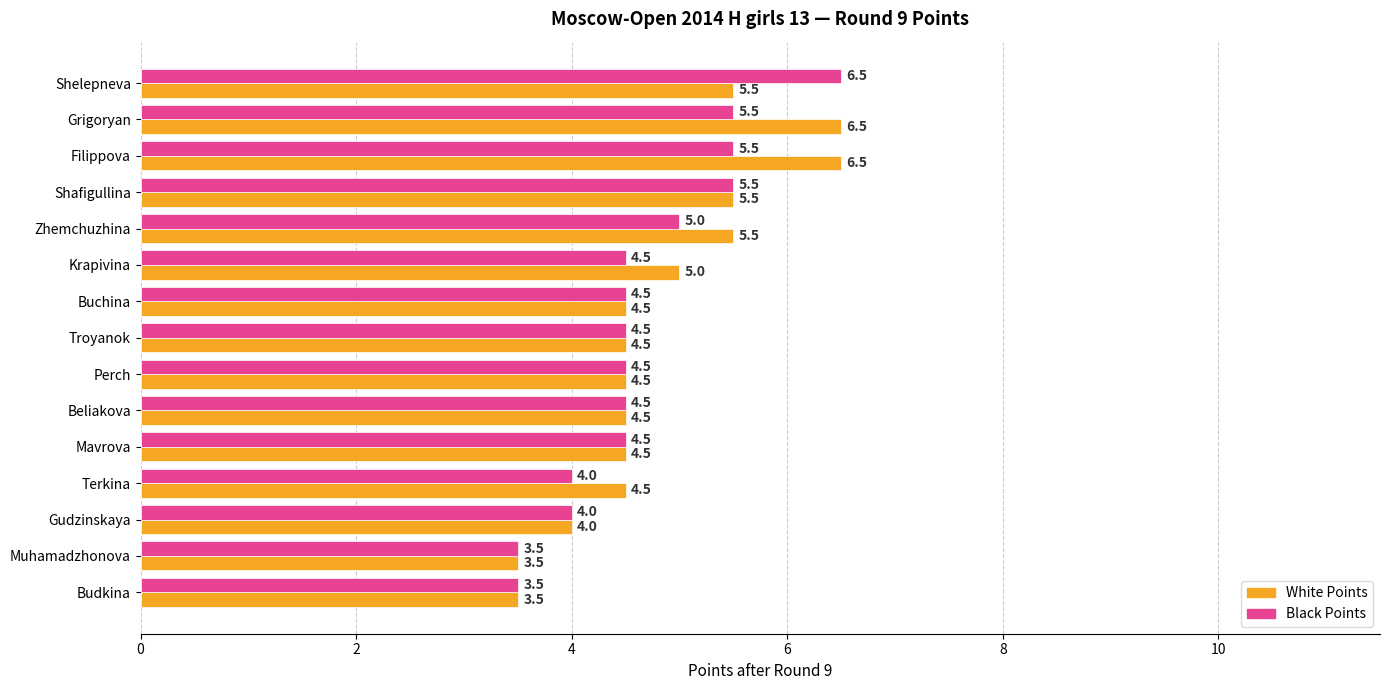

Count the number of categories in the chart.

15